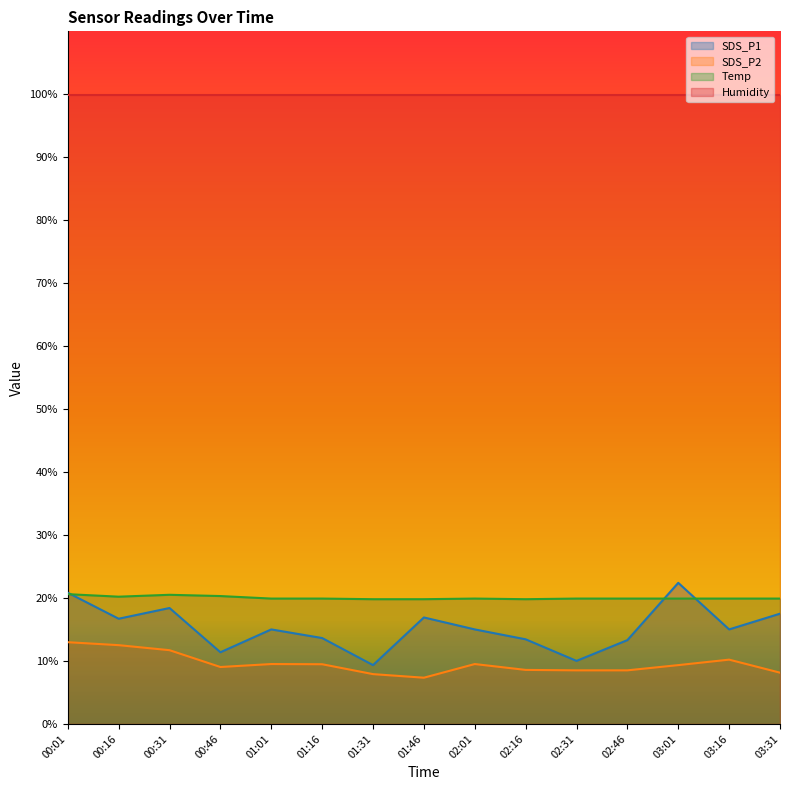

What position from the right is 01:01?

11